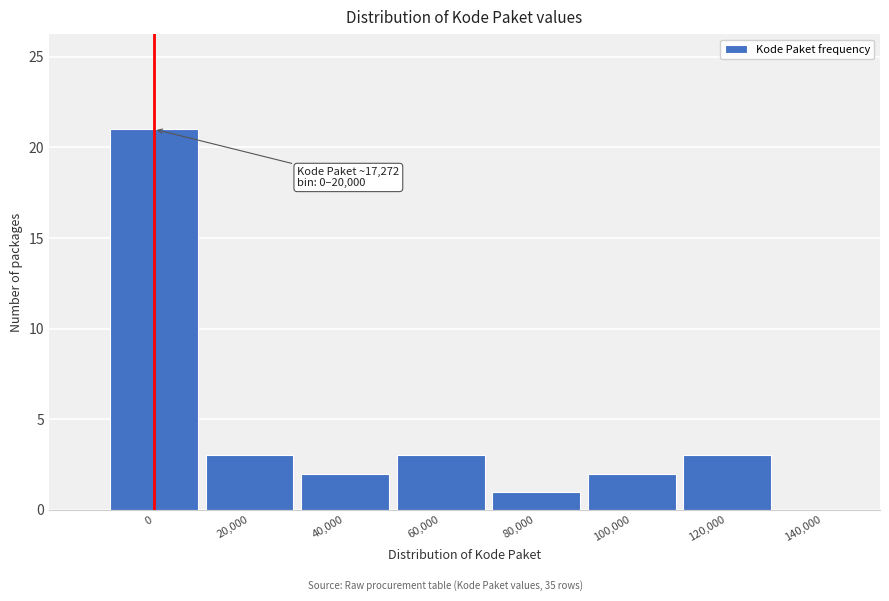

Reading right to left, extract all data points from this chart.

140,000=0	120,000=3	100,000=2	80,000=1	60,000=3	40,000=2	20,000=3	0=21